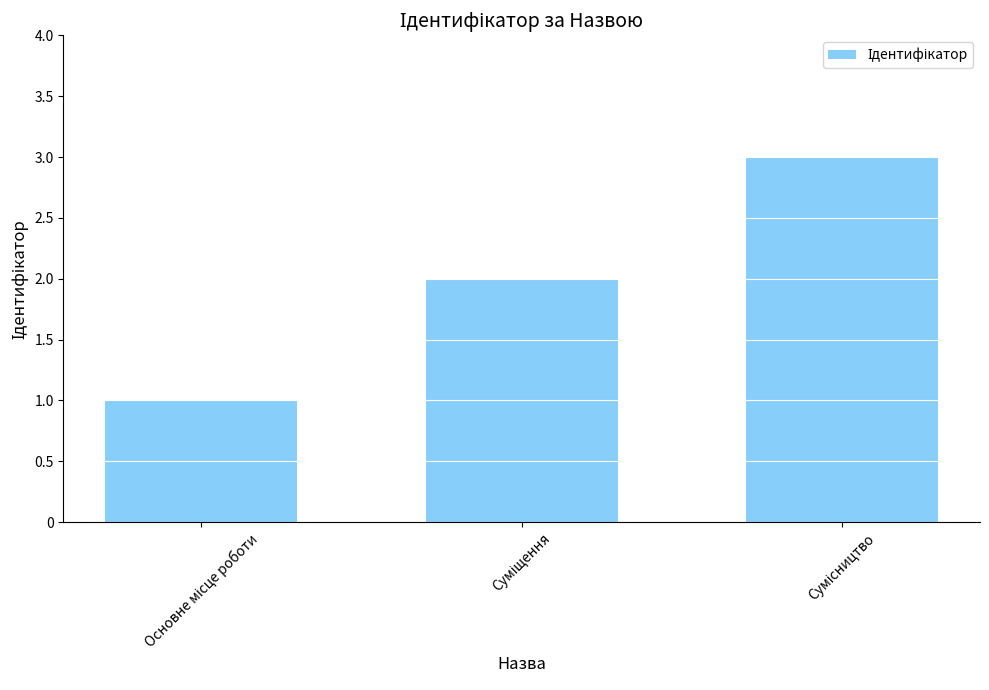

How many bars are there in total?

3